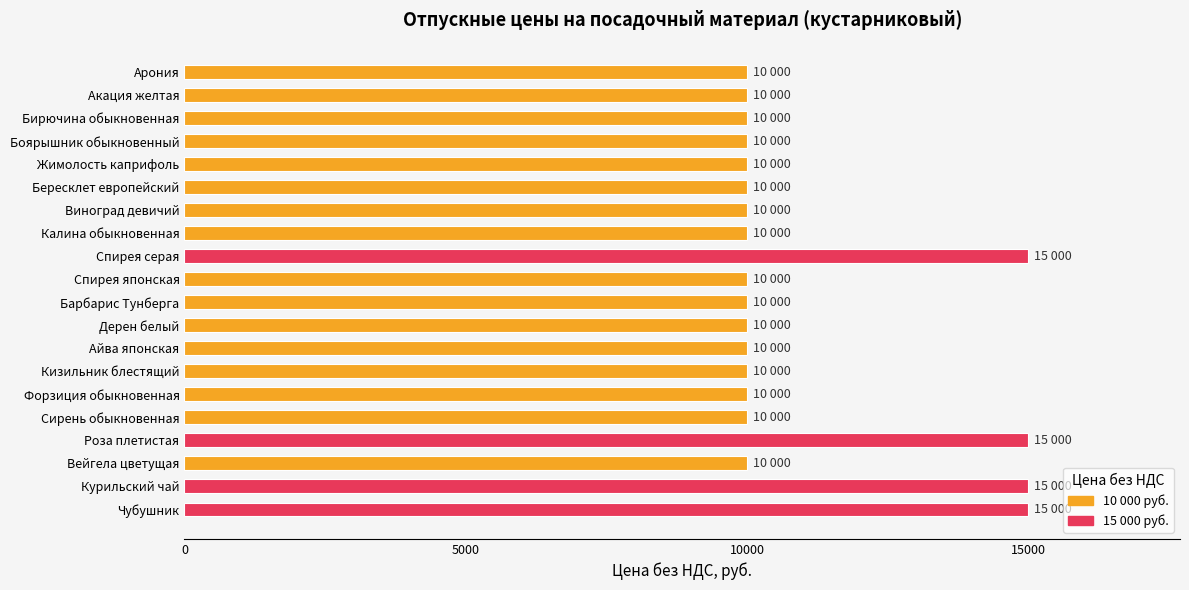

Are the bars horizontal?

Yes